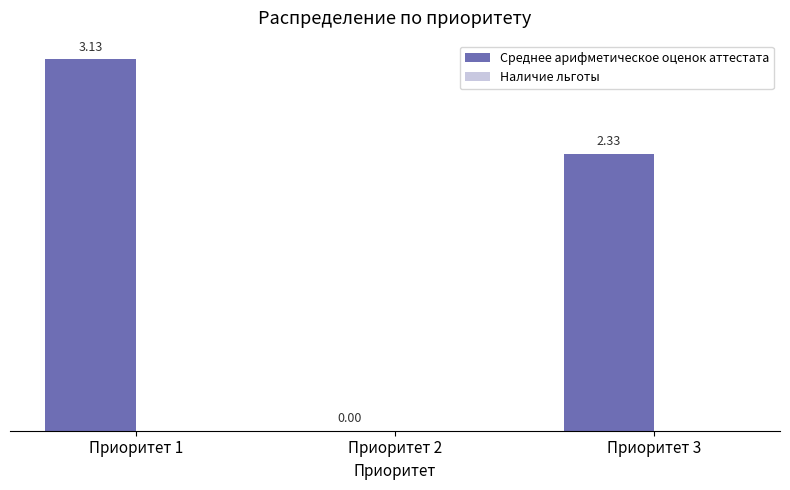

What is the sum of the values at Приоритет 3 and Приоритет 1?

5.5